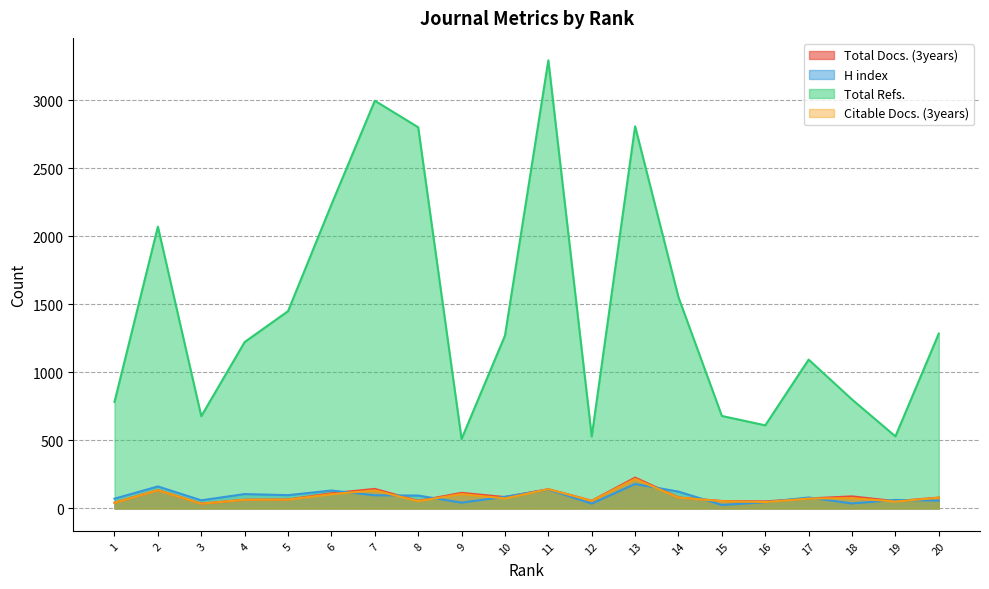

Where is H index nearest to the value 103?

4